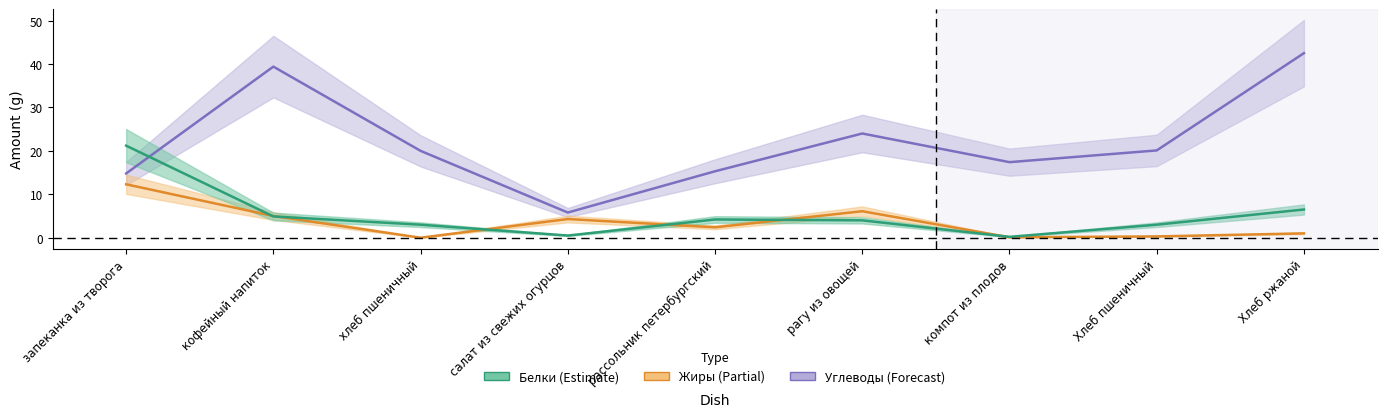

Is it true that Белки equals 3.0 at Хлеб пшеничный?

True